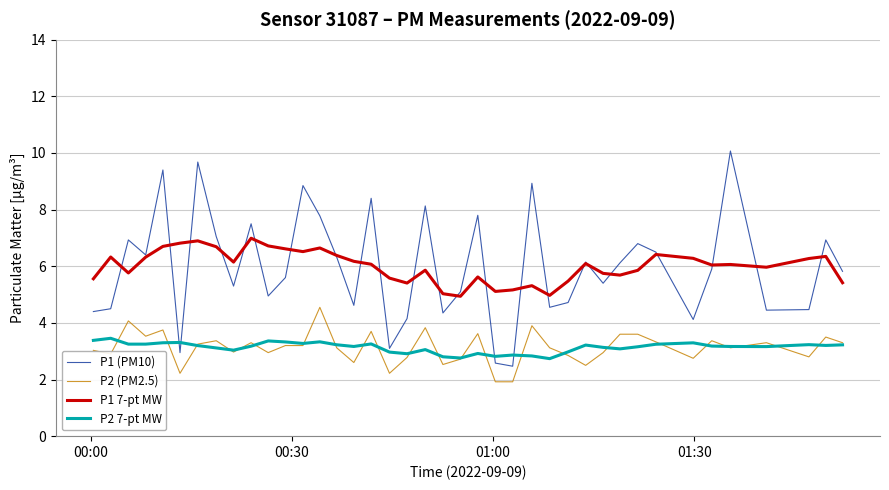

Which series has the widest spread of values?

P1 (PM10)